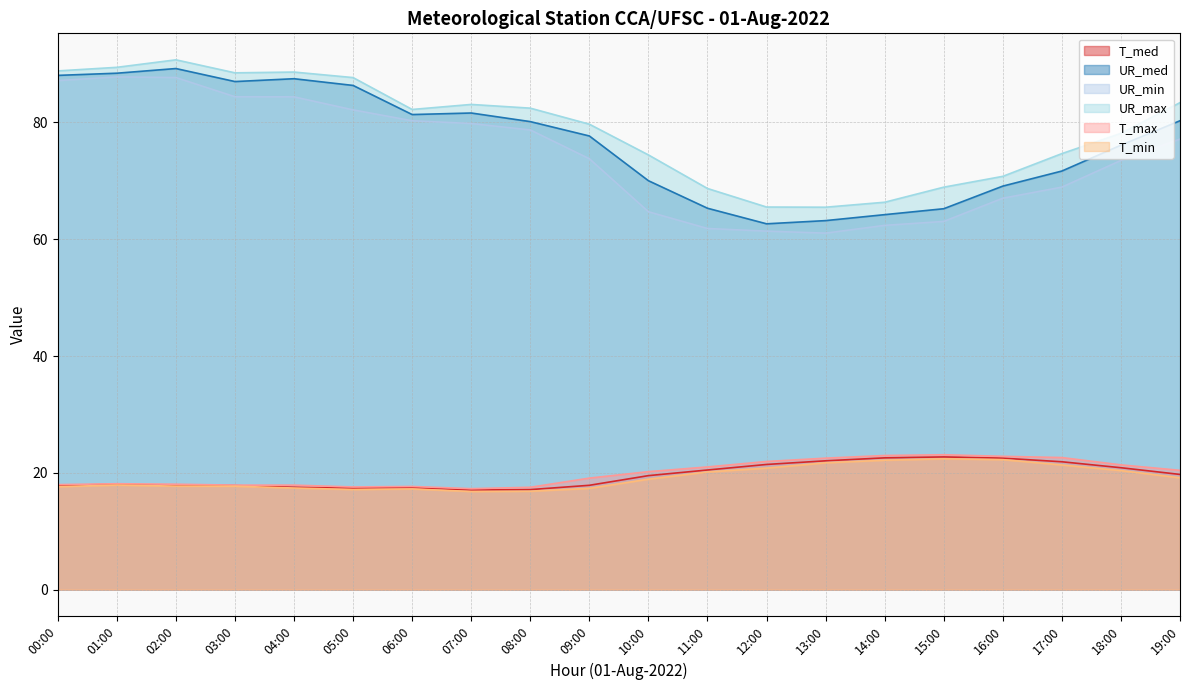

What is the greatest value displayed?

90.7